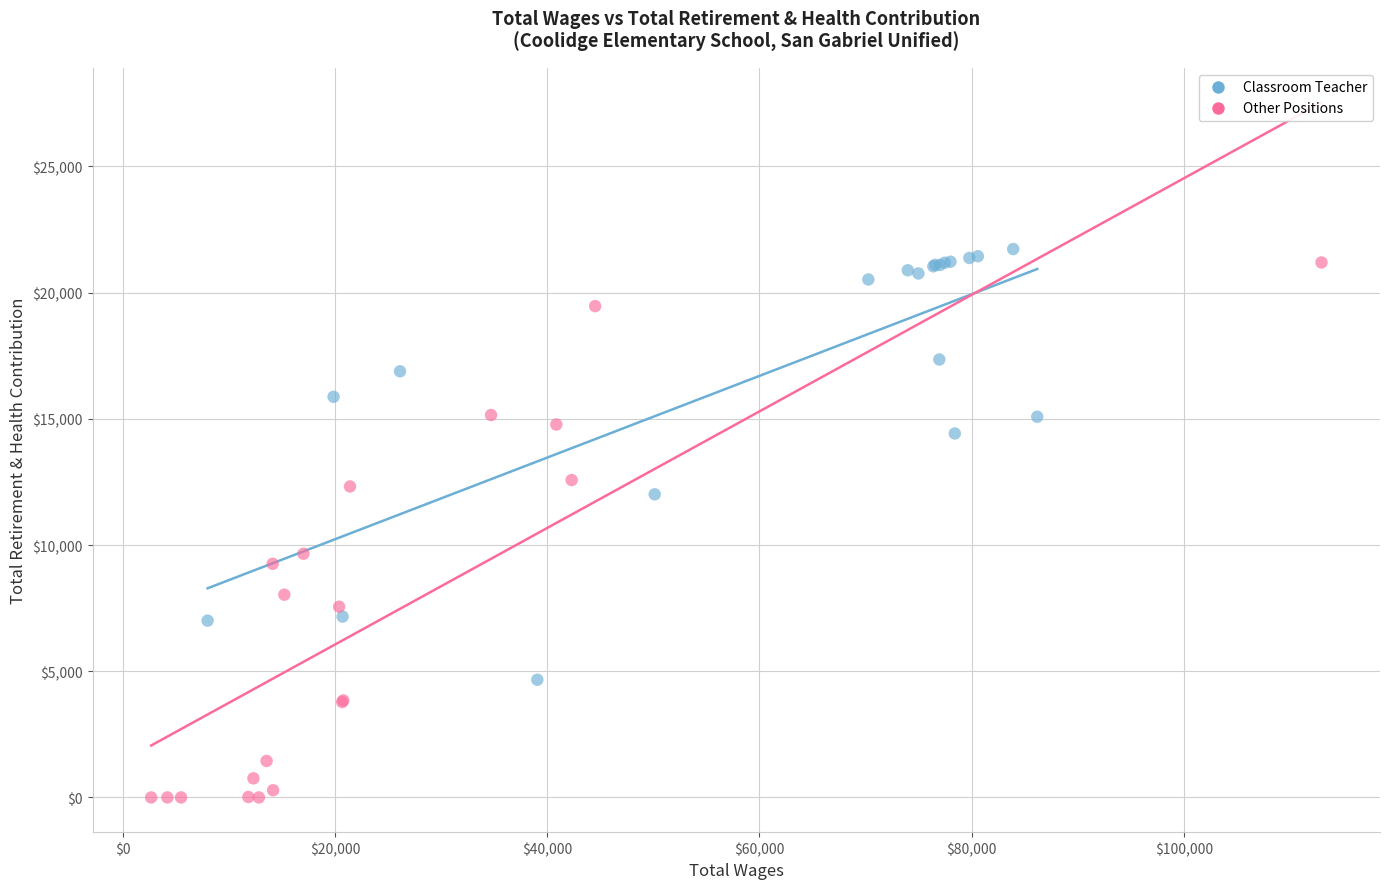

What are all the series names shown in the legend?

Classroom Teacher, Other Positions